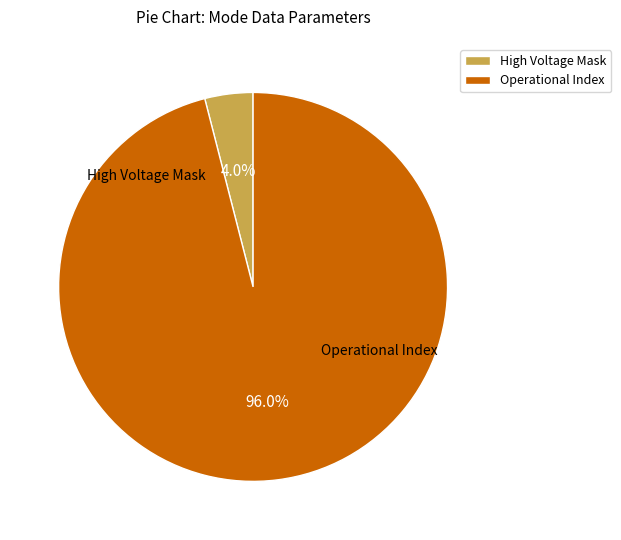

What is the majority slice?

Operational Index